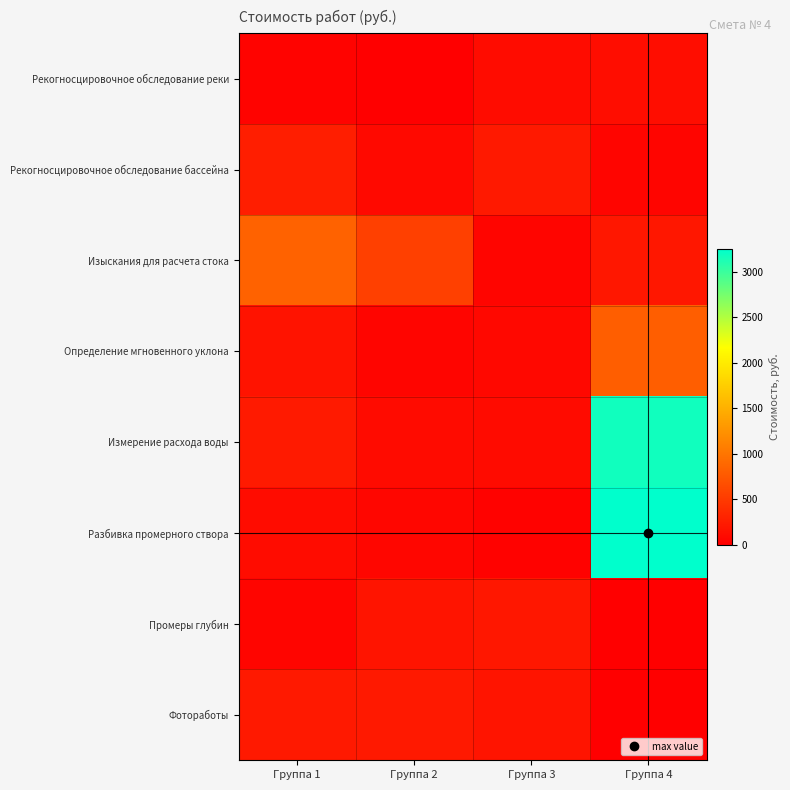

Which has a higher value, Группа 2 or Группа 4?

Группа 4